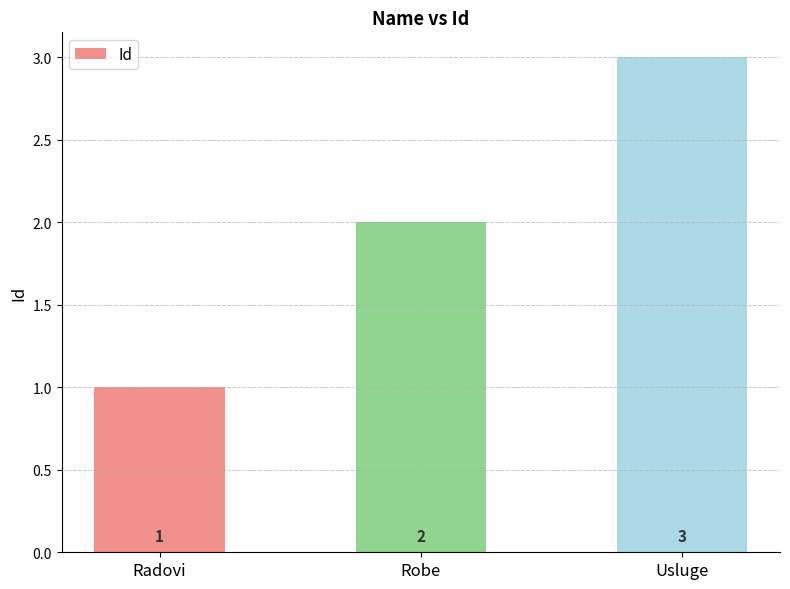

Which has a higher value, Radovi or Usluge?

Usluge